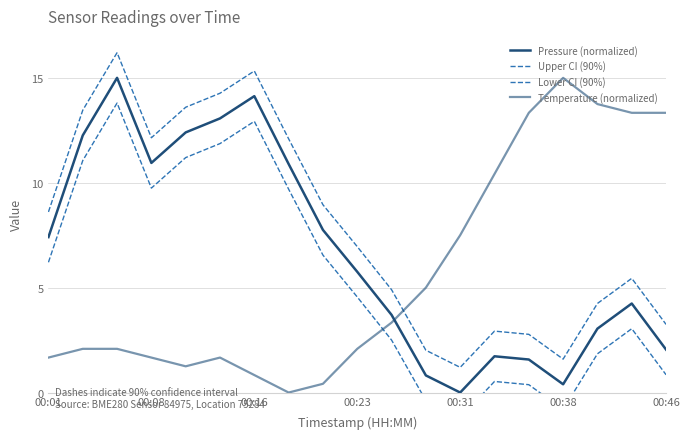

Between 00:08 and 13, which series saw the biggest shift?

Lower CI (90%)